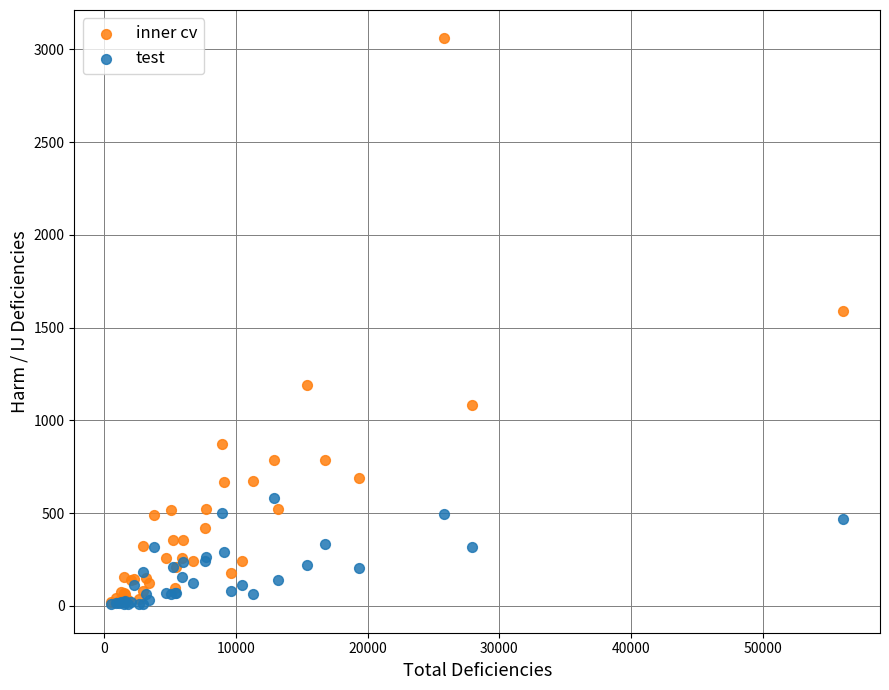

Which series contains the highest Y value?

inner cv